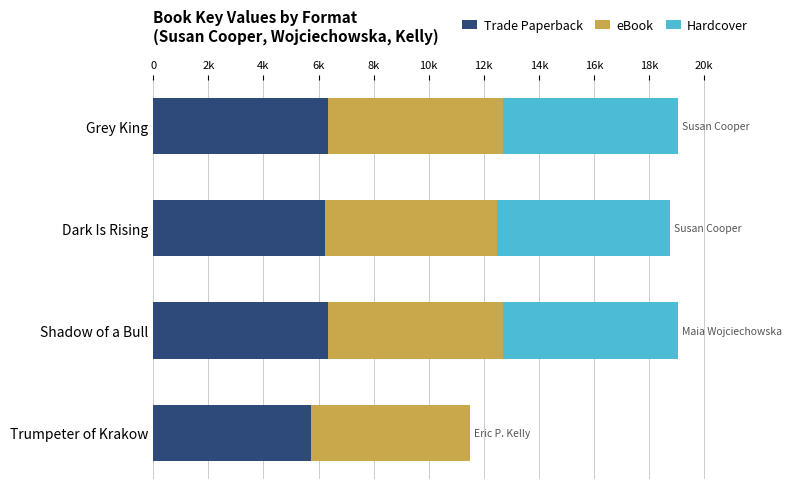

What are all the series names shown in the legend?

Trade Paperback, eBook, Hardcover